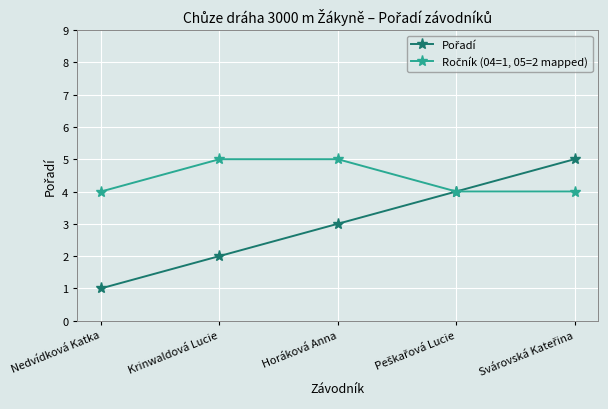

What is the greatest value displayed?

5